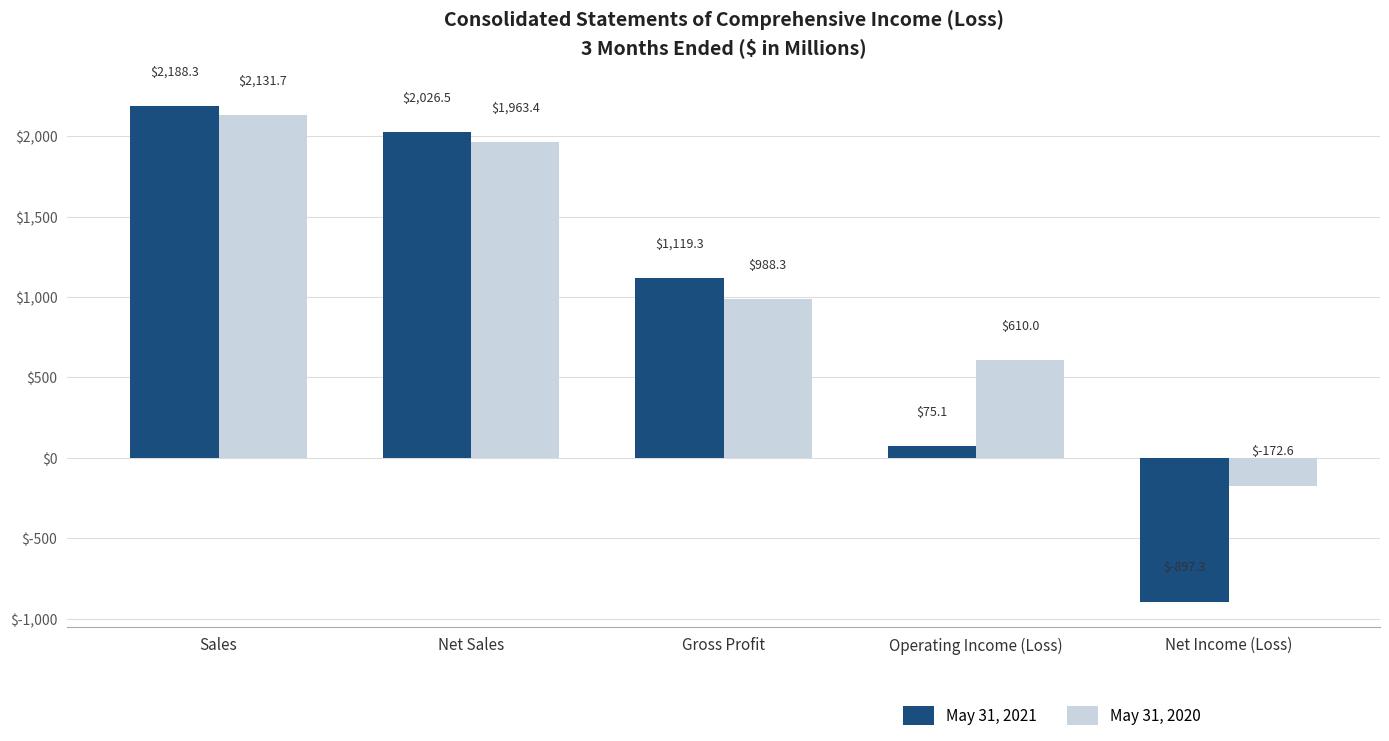

What is the difference between the maximum and minimum values in the May 31, 2020 series?

2304.3